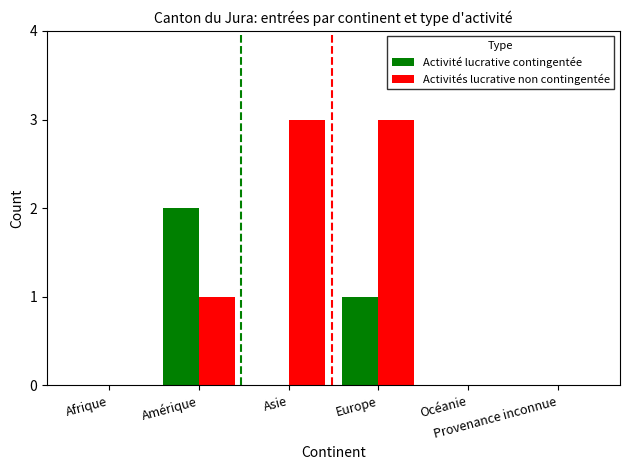

What is the sum of the Activités lucrative non contingentée values at Asie and Amérique?

4